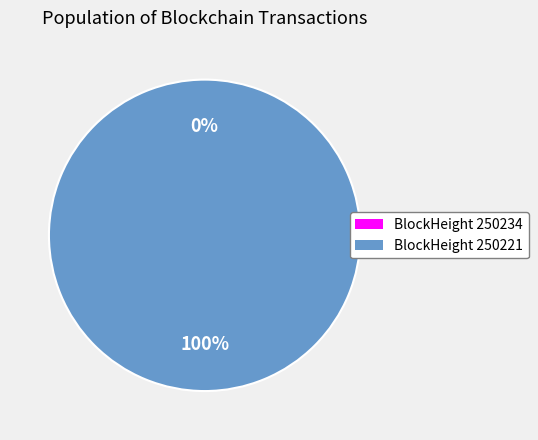

Is 250221 the majority of the pie?

Yes